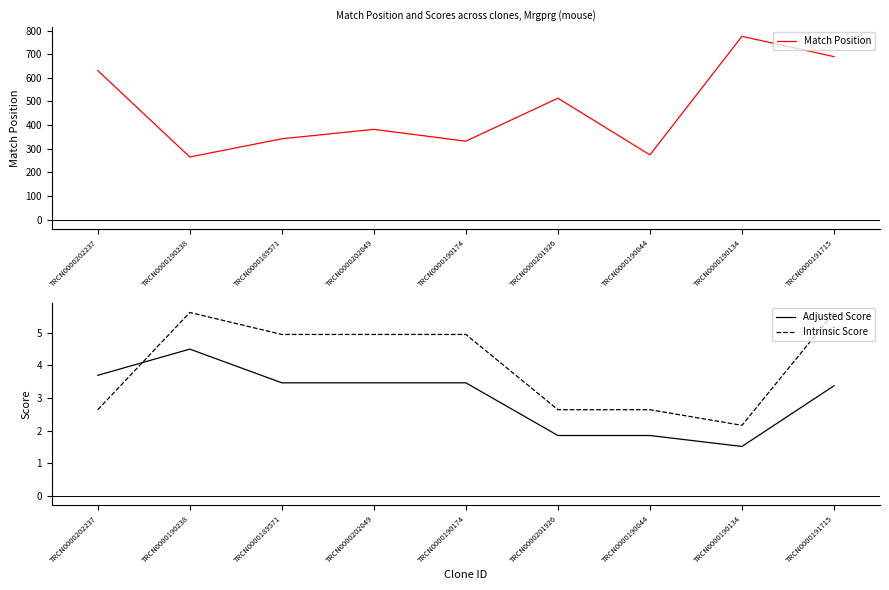

How many lines are shown in the chart?

3